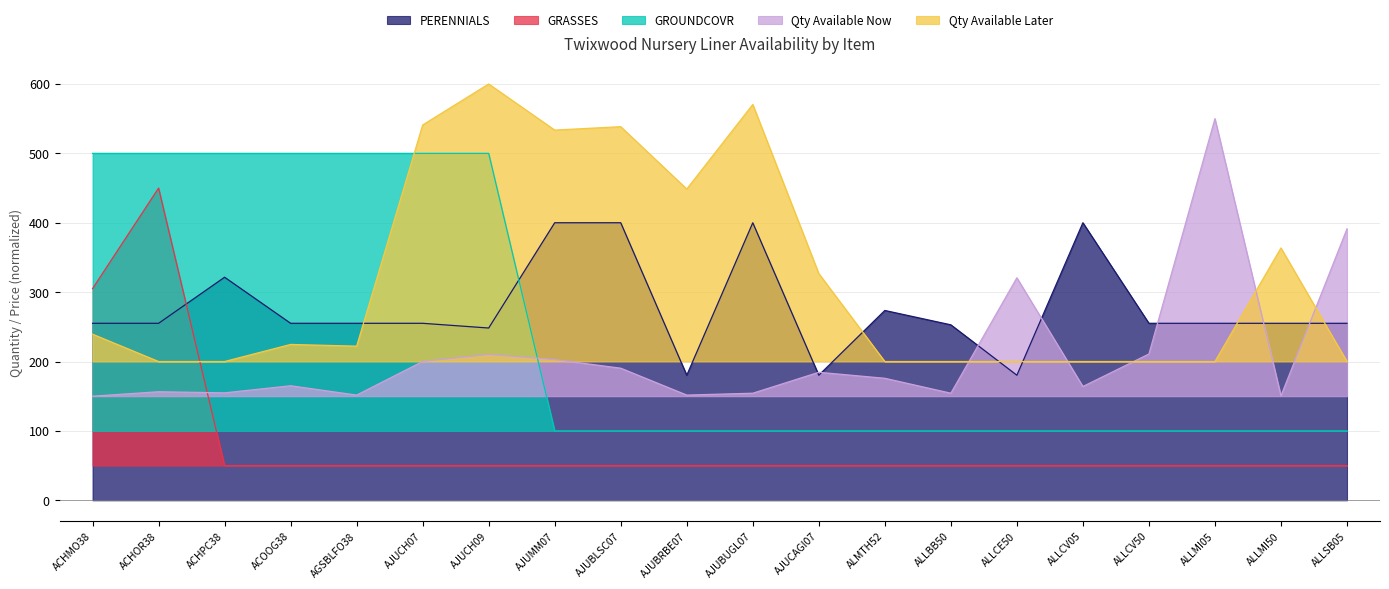

What is the sum of the PERENNIALS values at ALLBB50 and ALLCE50?

433.1